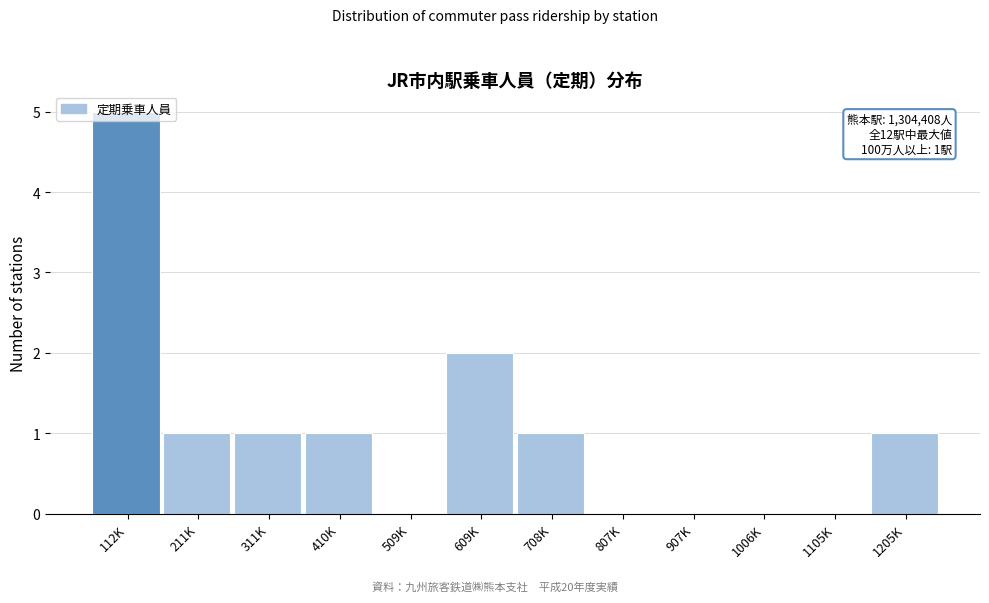

At which category does the chart reach its peak across all series?

112K